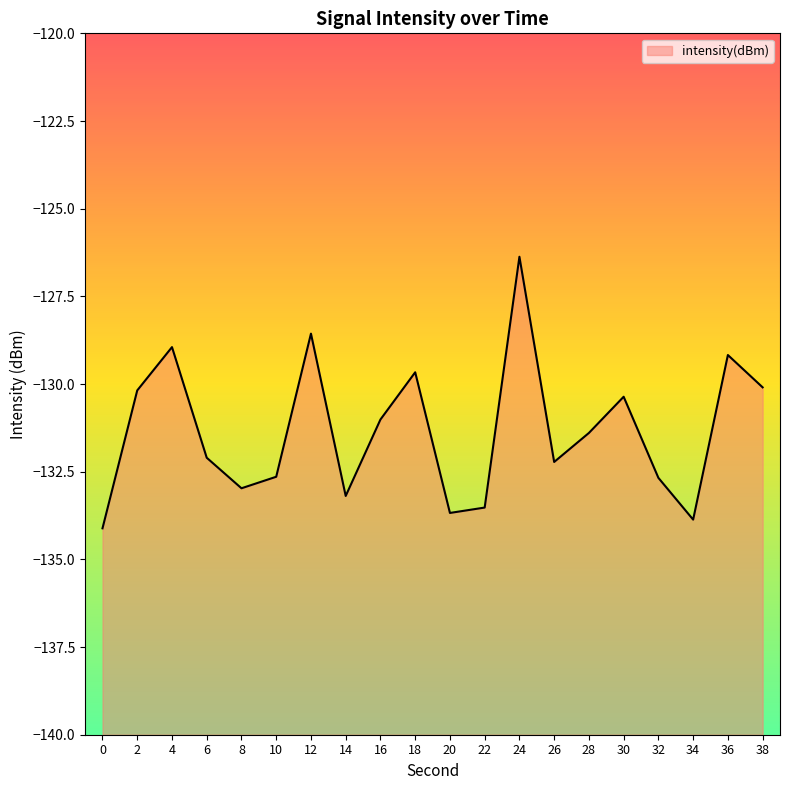

What is the average value?

-131.3